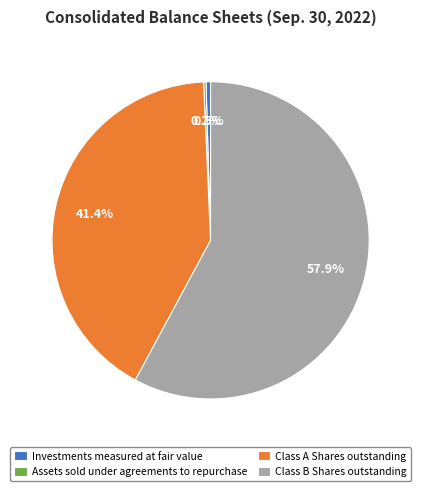

Which slice is the largest?

Class B Shares outstanding